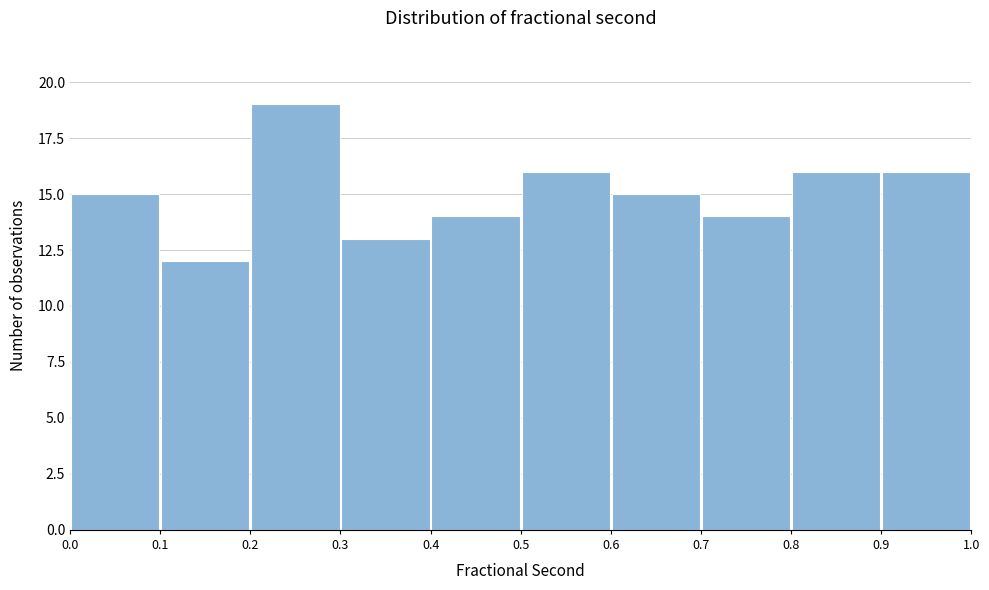

How tall is the bar that spans 0.7 to 0.8 on the x-axis? The values are not printed on the chart, so give them approximately, as read against the axis.

14